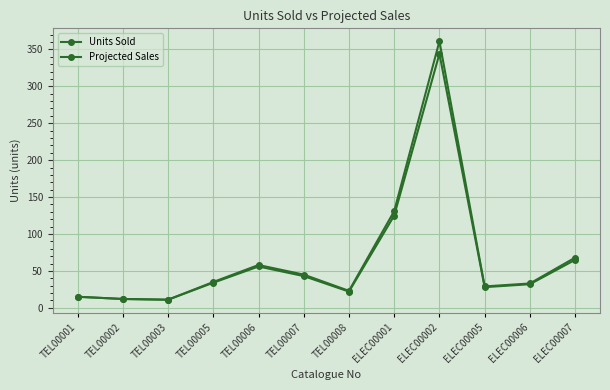

Which label corresponds to the largest value in the chart?

ELEC00002